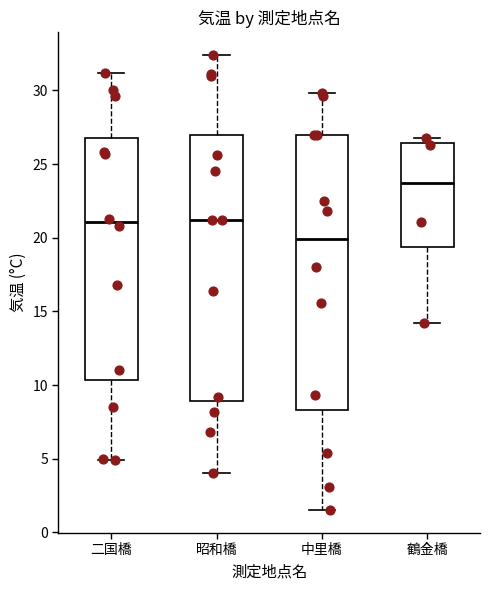

Reading left to right, transcribe this box plot: for each box, give where its median line is, the range the box spans, and where its two whiskers end, as read against the y-axis. The values are not printed on the chart, so give them approximately, as read against the axis.

二国橋: median 21.0, box 10.5 to 27.0, whiskers 5.0 to 31.0
昭和橋: median 21.0, box 9.0 to 27.0, whiskers 4.0 to 32.5
中里橋: median 20.0, box 8.5 to 27.0, whiskers 1.5 to 30.0
鶴金橋: median 23.5, box 19.5 to 26.5, whiskers 14.0 to 27.0